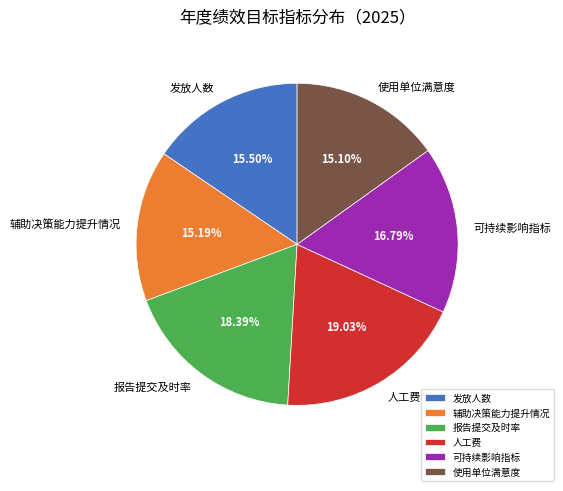

How much of the chart is everything except 人工费?

81.0%